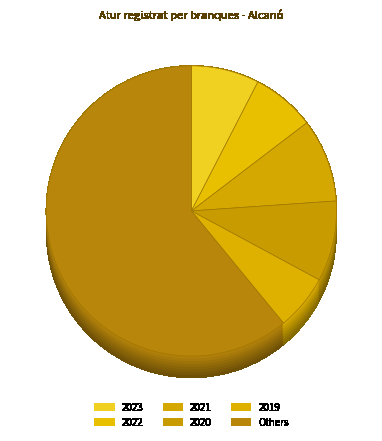

Do 2015 and 2014 together represent more than half of the pie?

No